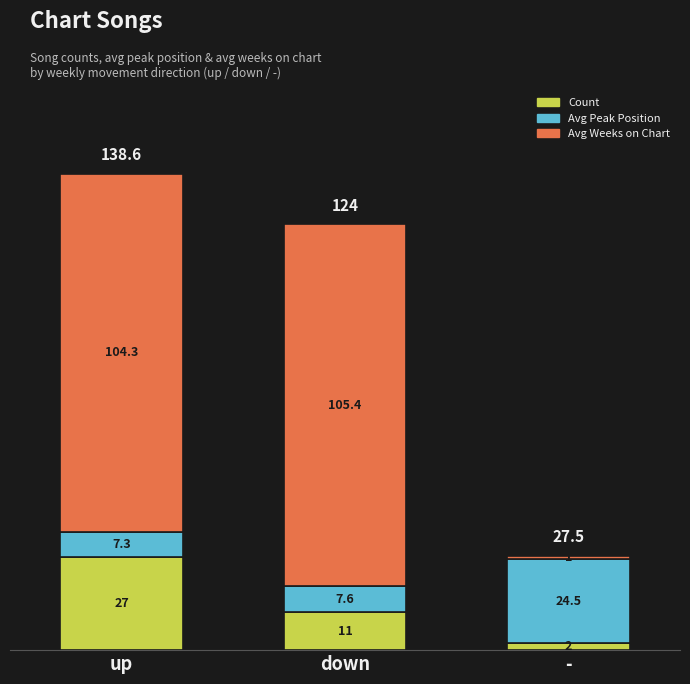

Is it true that Count equals 11.0 at down?

True